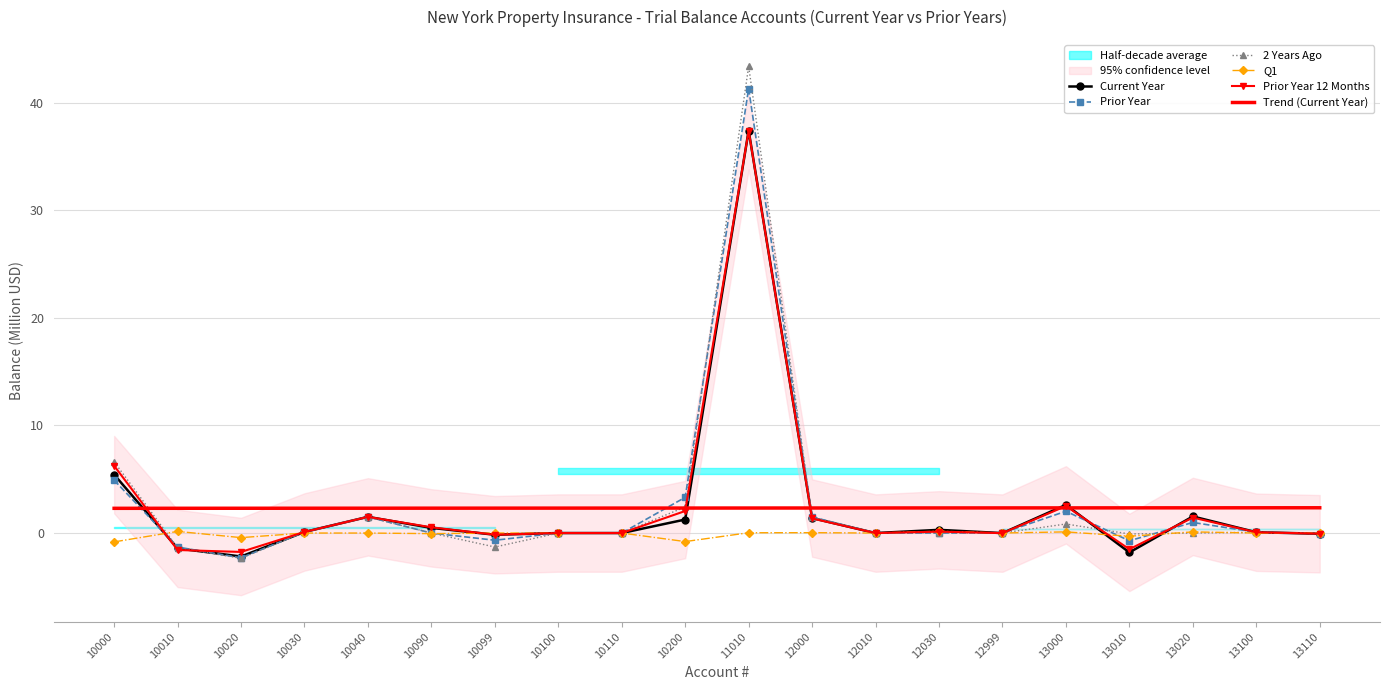

At which category is the sum across all series the highest?

11010